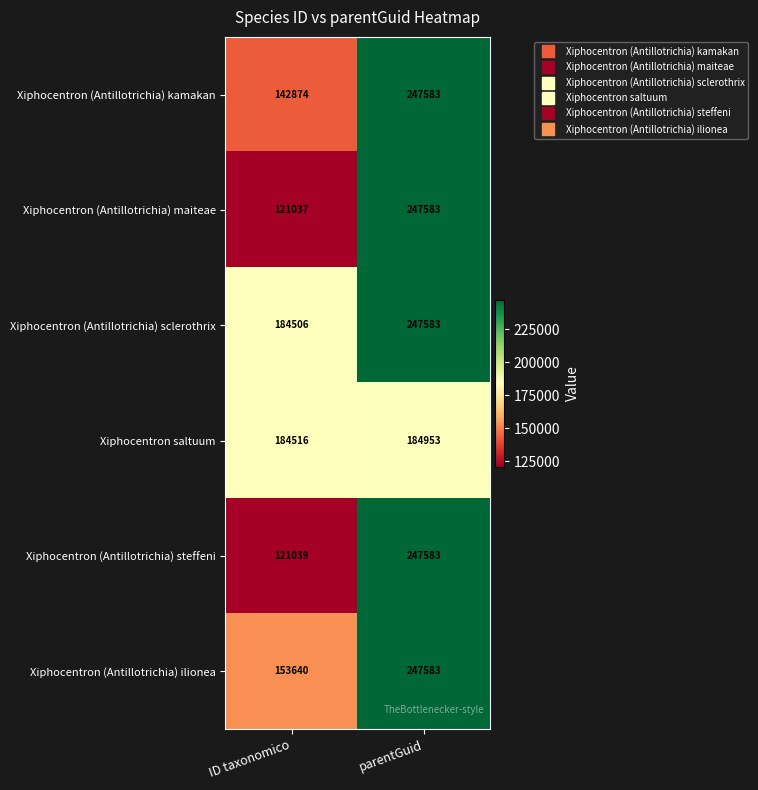

Is it true that Xiphocentron saltuum equals 184516 at ID taxonomico?

True